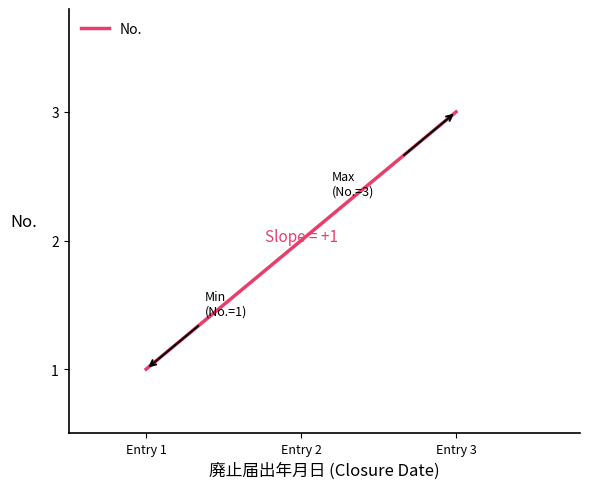

True or false: the data shows 3 at Entry 3.

True